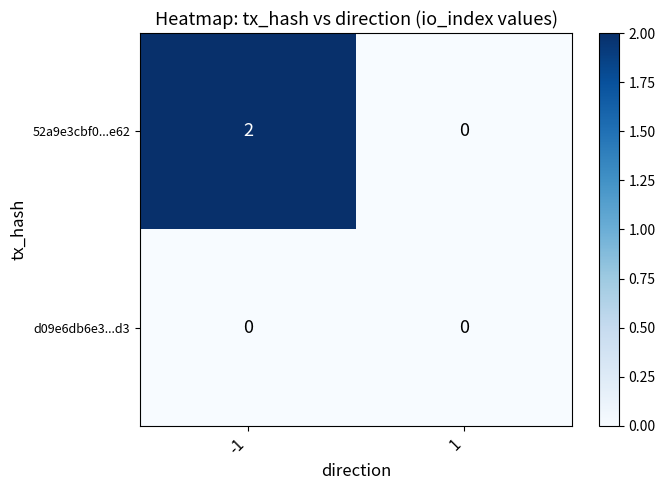

At how many categories does at least one series exceed 1?

1